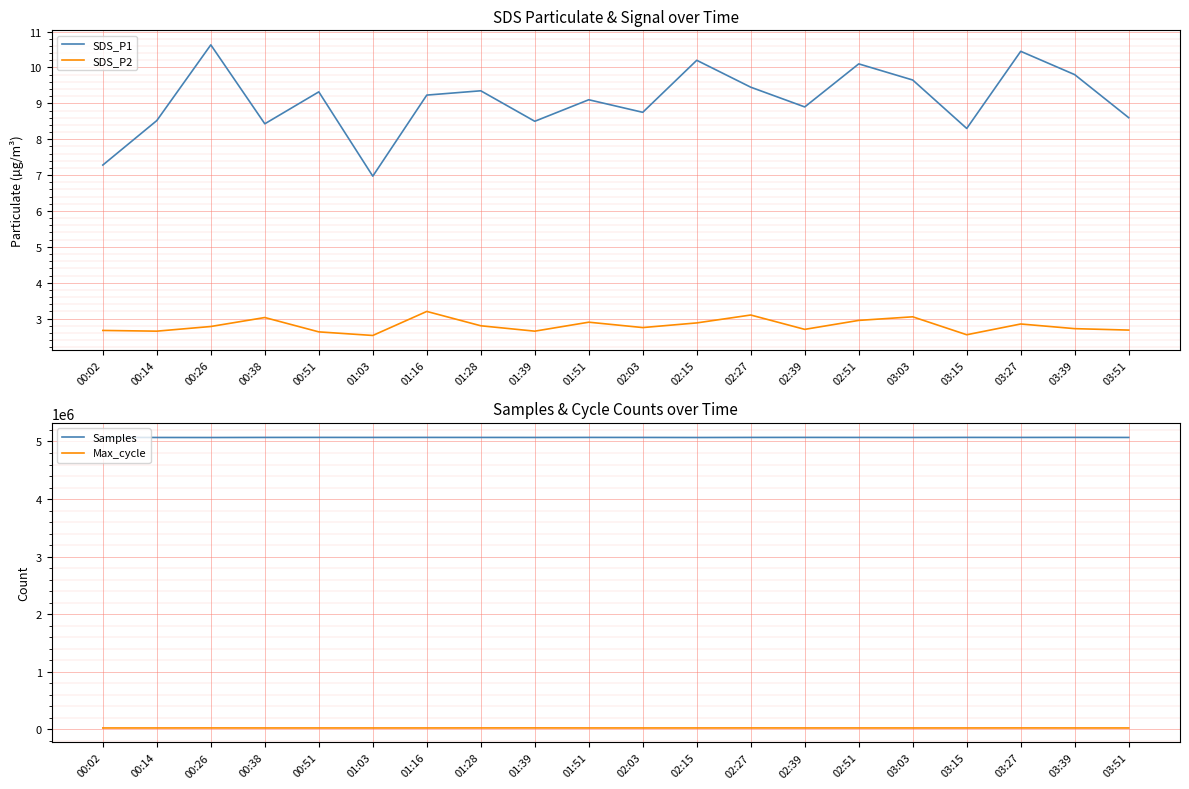

What is the sum of all SDS_P1 values?

181.5